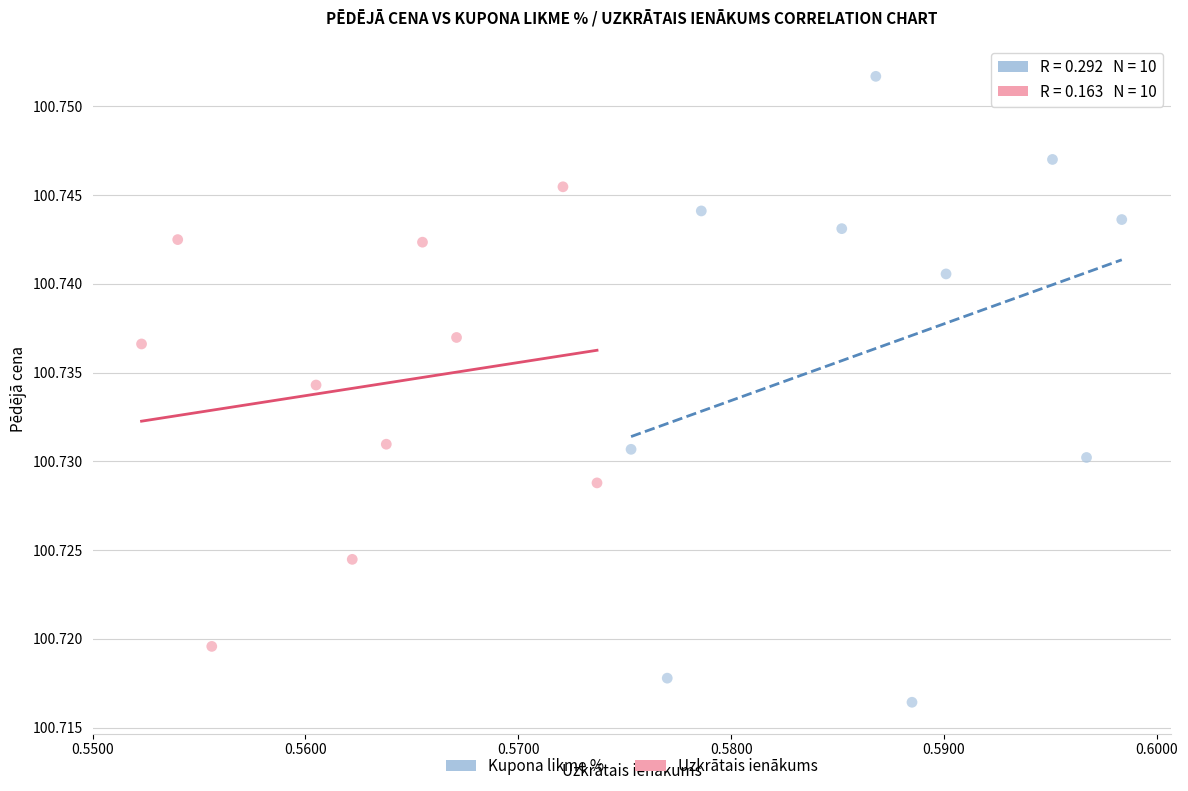

Which series contains the highest Y value?

Kupona likme %